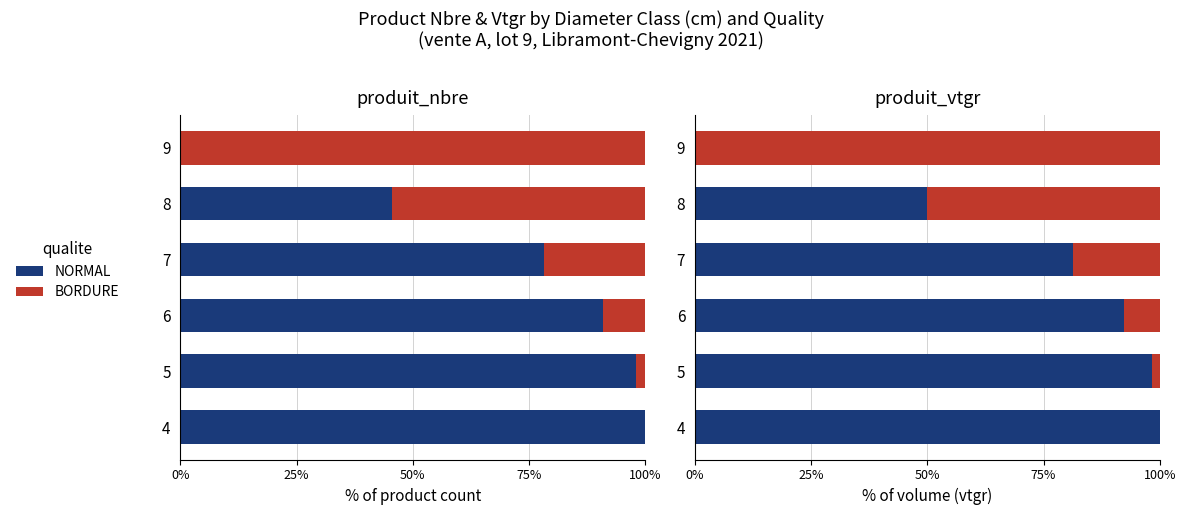

Reading right to left, list all the values displayed in this chart.

NORMAL: 0.0	49.8	81.3	92.2	98.3	100.0
BORDURE: 100.0	50.2	18.7	7.8	1.7	0.0